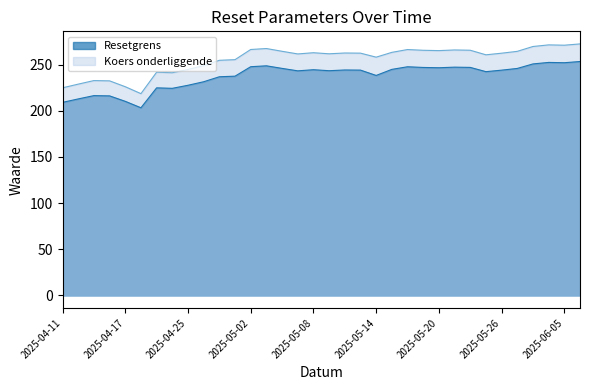

How many lines are shown in the chart?

2